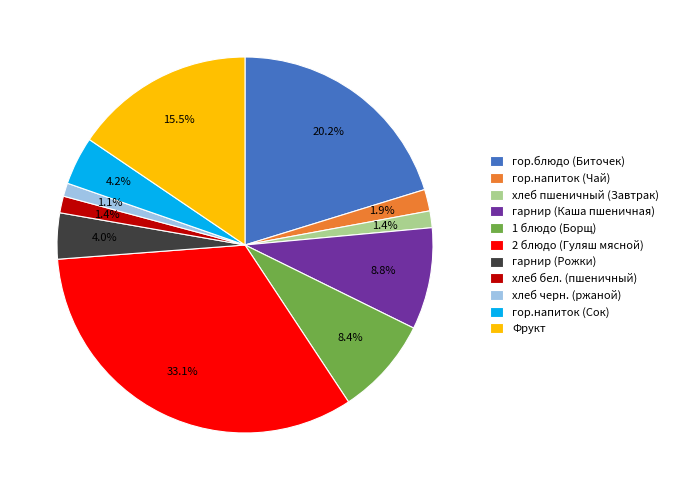

True or false: хлеб бел. (пшеничный) accounts for 12% of the total.

False